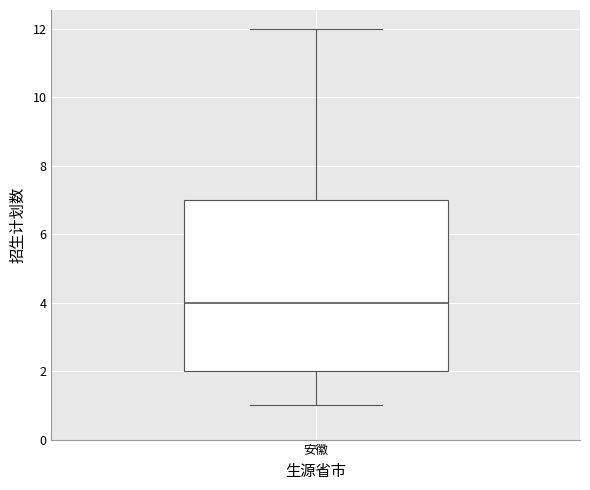

Transcribe this box plot: give where the median line is, the range the box spans, and where the two whiskers end, as read against the y-axis. The values are not printed on the chart, so give them approximately, as read against the axis.

median 4, box 2 to 7, whiskers 1 to 12